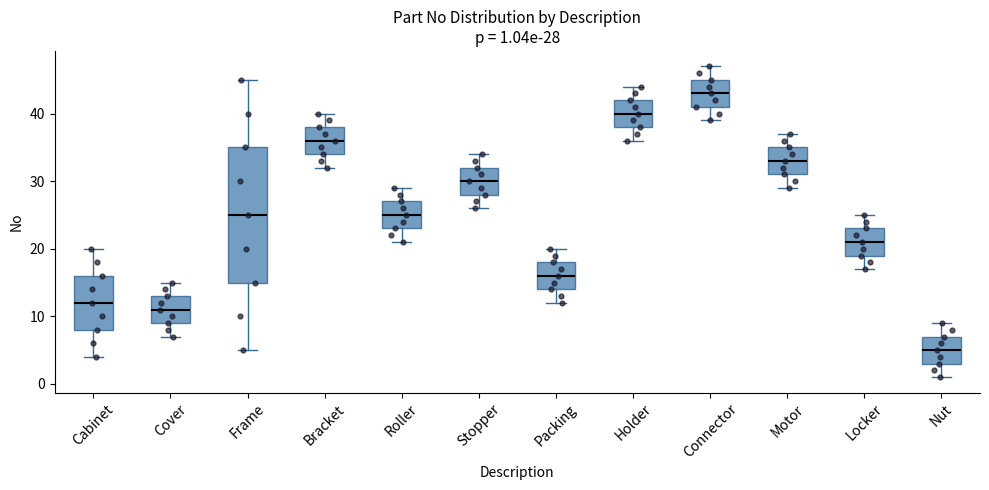

Which box's median line is the highest?

Connector